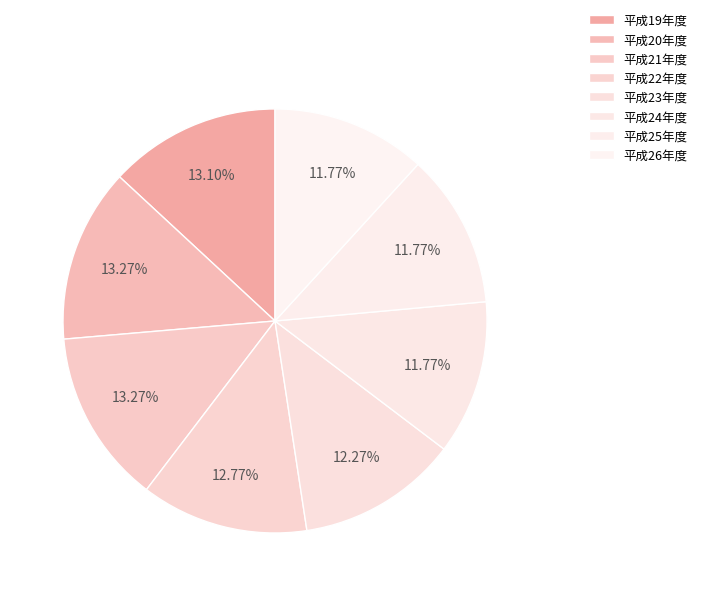

What is the smallest slice in the pie chart?

平成24年度